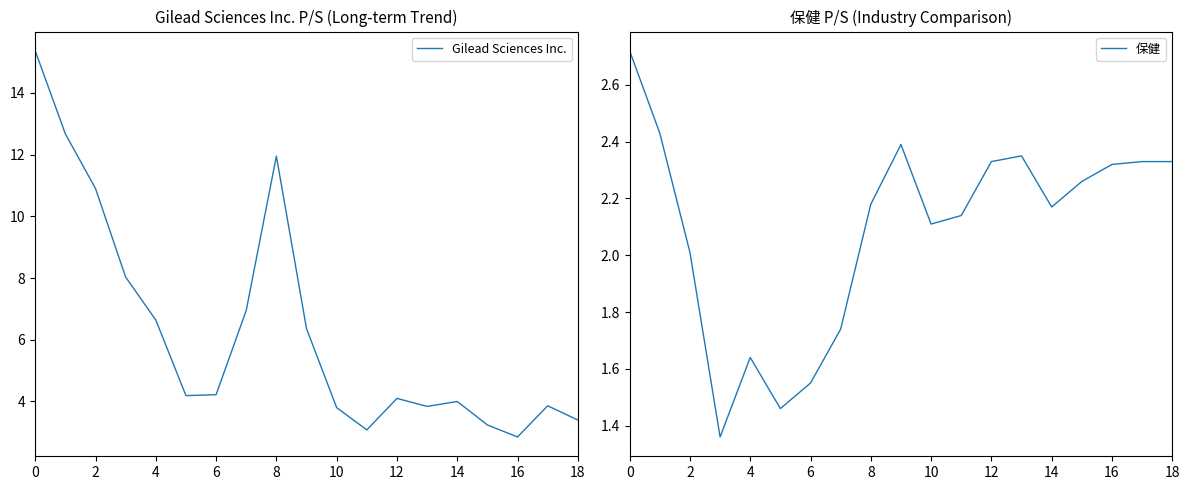

How many lines are shown in the chart?

2